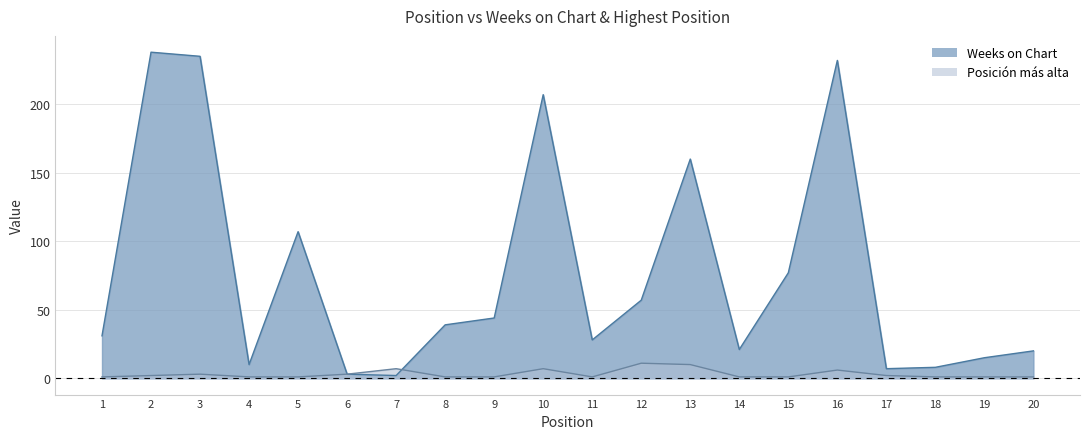

What are all the series names shown in the legend?

Weeks on Chart, Posición más alta